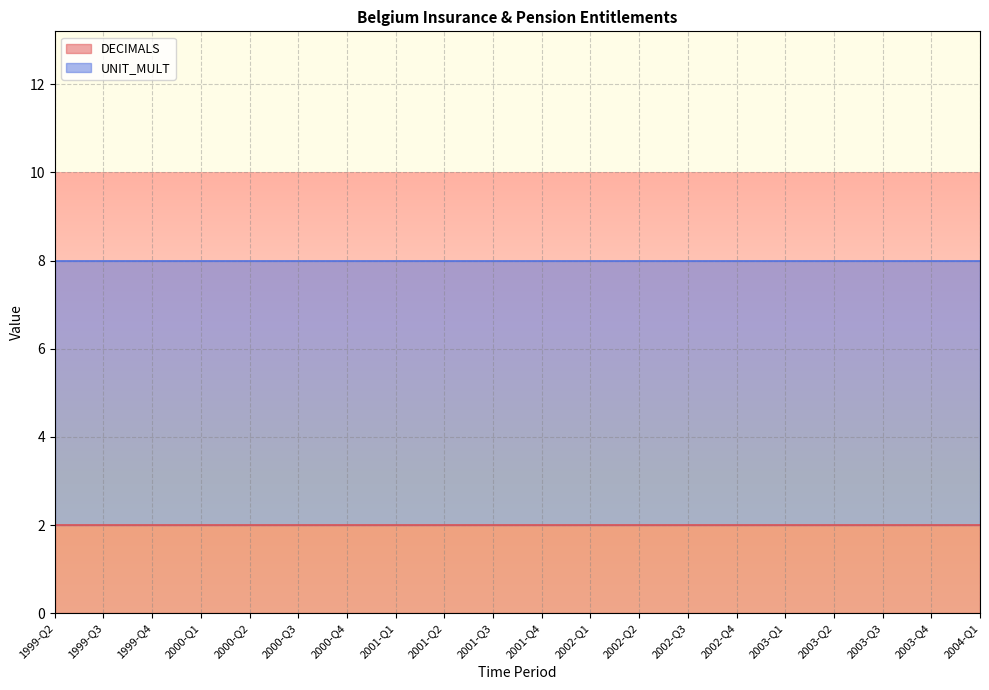

What is the label of the 8th point from the left?

2001-Q1